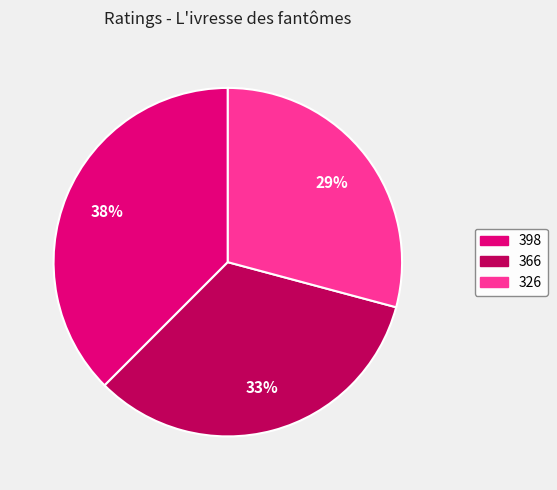

True or false: 326 accounts for 16% of the total.

False